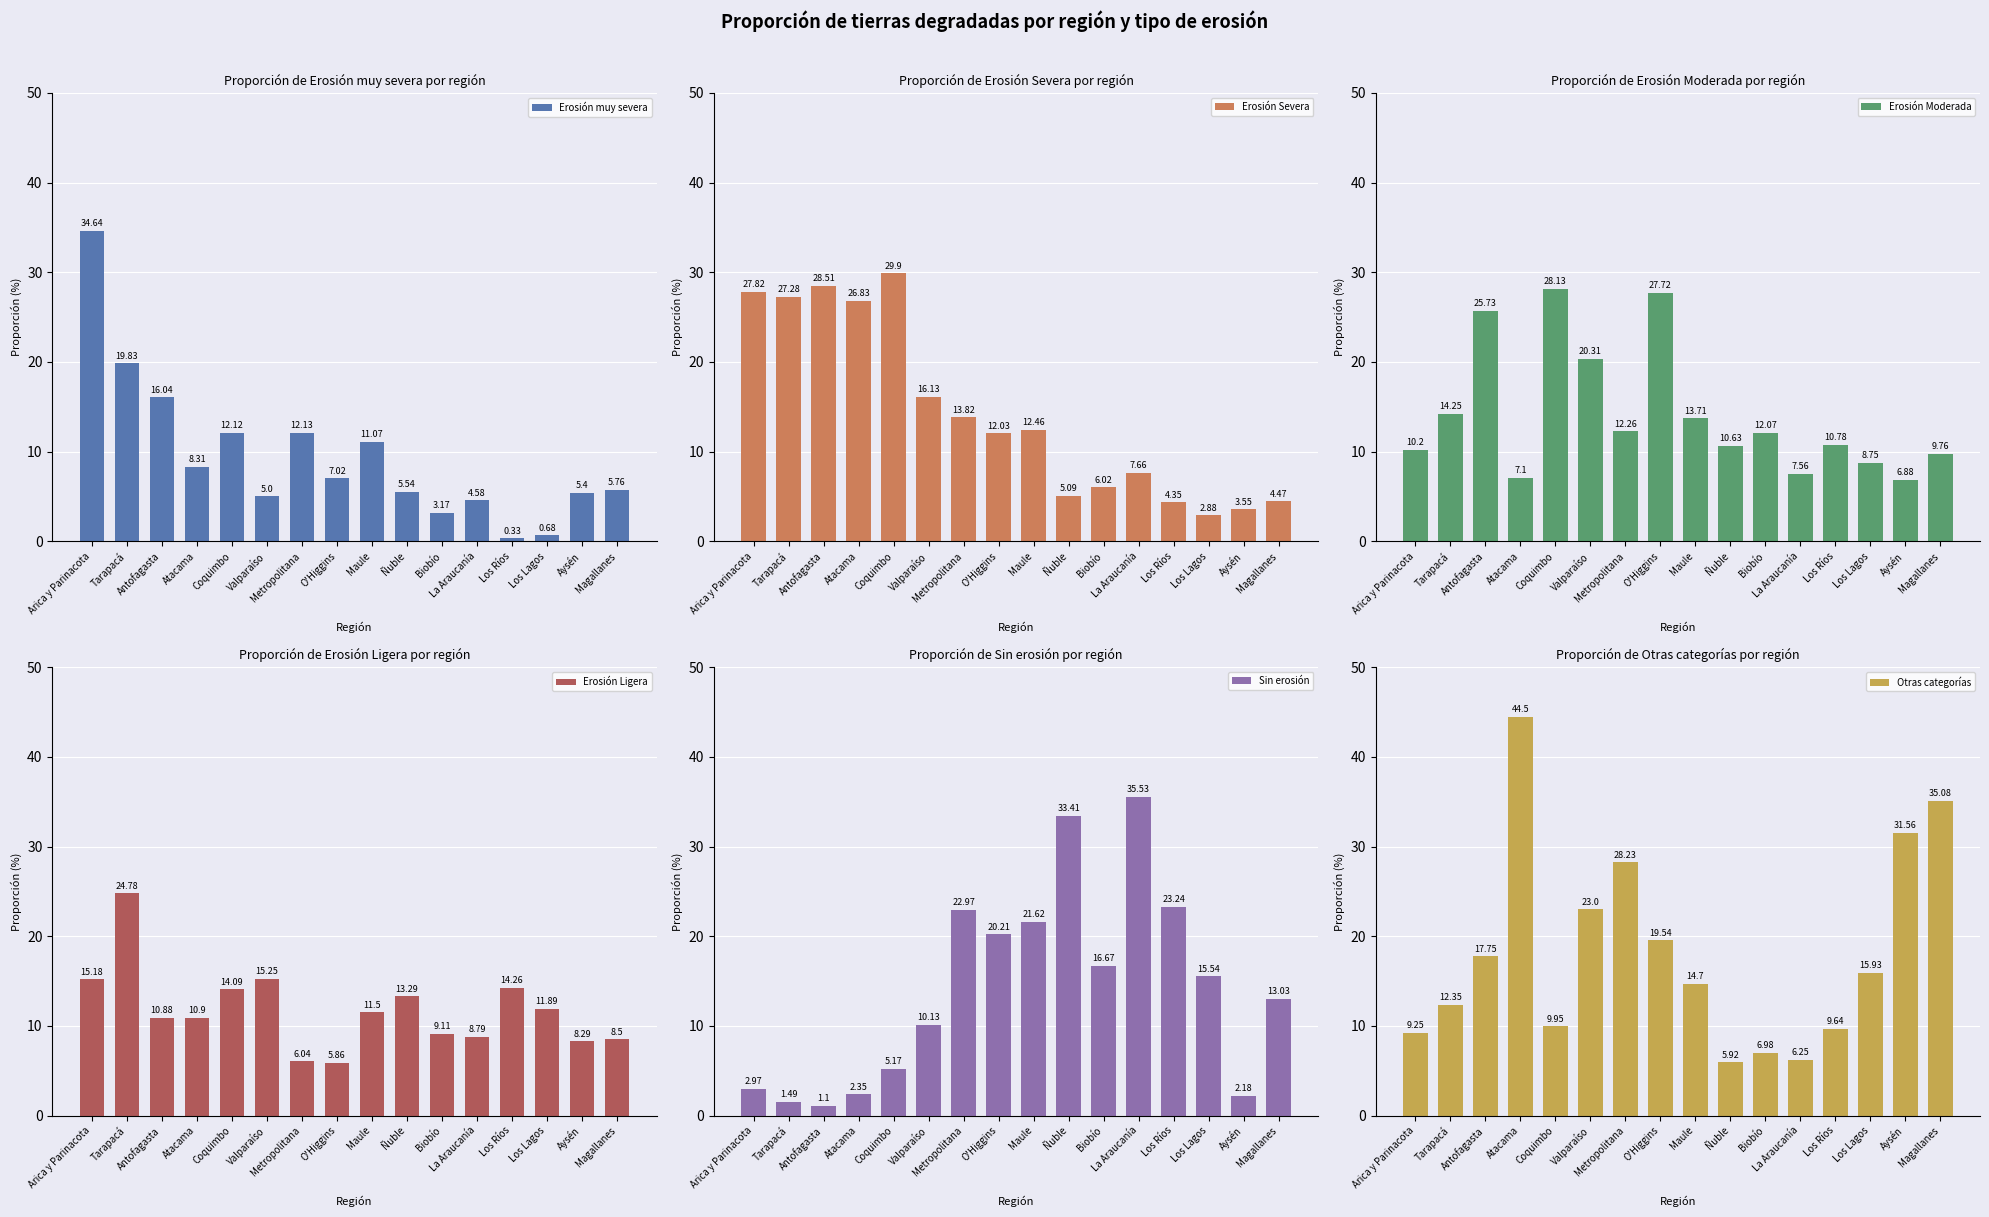

Reading left to right, transcribe all the data shown in this chart.

Erosión muy severa: Arica y Parinacota=34.6	Tarapacá=19.8	Antofagasta=16.0	Atacama=8.3	Coquimbo=12.1	Valparaíso=5.0	Metropolitana=12.1	O'Higgins=7.0	Maule=11.1	Ñuble=5.5	Biobío=3.2	La Araucanía=4.6	Los Ríos=0.3	Los Lagos=0.7	Aysén=5.4	Magallanes=5.8
Erosión Severa: Arica y Parinacota=27.8	Tarapacá=27.3	Antofagasta=28.5	Atacama=26.8	Coquimbo=29.9	Valparaíso=16.1	Metropolitana=13.8	O'Higgins=12.0	Maule=12.5	Ñuble=5.1	Biobío=6.0	La Araucanía=7.7	Los Ríos=4.3	Los Lagos=2.9	Aysén=3.5	Magallanes=4.5
Erosión Moderada: Arica y Parinacota=10.2	Tarapacá=14.2	Antofagasta=25.7	Atacama=7.1	Coquimbo=28.1	Valparaíso=20.3	Metropolitana=12.3	O'Higgins=27.7	Maule=13.7	Ñuble=10.6	Biobío=12.1	La Araucanía=7.6	Los Ríos=10.8	Los Lagos=8.8	Aysén=6.9	Magallanes=9.8
Erosión Ligera: Arica y Parinacota=15.2	Tarapacá=24.8	Antofagasta=10.9	Atacama=10.9	Coquimbo=14.1	Valparaíso=15.2	Metropolitana=6.0	O'Higgins=5.9	Maule=11.5	Ñuble=13.3	Biobío=9.1	La Araucanía=8.8	Los Ríos=14.3	Los Lagos=11.9	Aysén=8.3	Magallanes=8.5
Sin erosión: Arica y Parinacota=3.0	Tarapacá=1.5	Antofagasta=1.1	Atacama=2.4	Coquimbo=5.2	Valparaíso=10.1	Metropolitana=23.0	O'Higgins=20.2	Maule=21.6	Ñuble=33.4	Biobío=16.7	La Araucanía=35.5	Los Ríos=23.2	Los Lagos=15.5	Aysén=2.2	Magallanes=13.0
Otras categorías: Arica y Parinacota=9.2	Tarapacá=12.3	Antofagasta=17.8	Atacama=44.5	Coquimbo=9.9	Valparaíso=23.0	Metropolitana=28.2	O'Higgins=19.5	Maule=14.7	Ñuble=5.9	Biobío=7.0	La Araucanía=6.2	Los Ríos=9.6	Los Lagos=15.9	Aysén=31.6	Magallanes=35.1